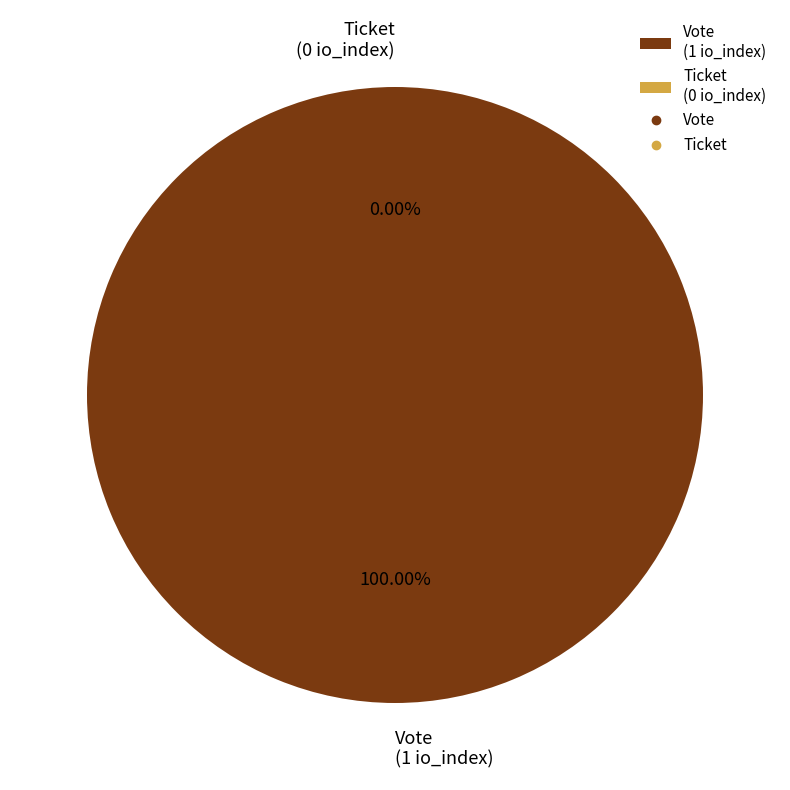

Is it true that Ticket is 0% of the pie?

True